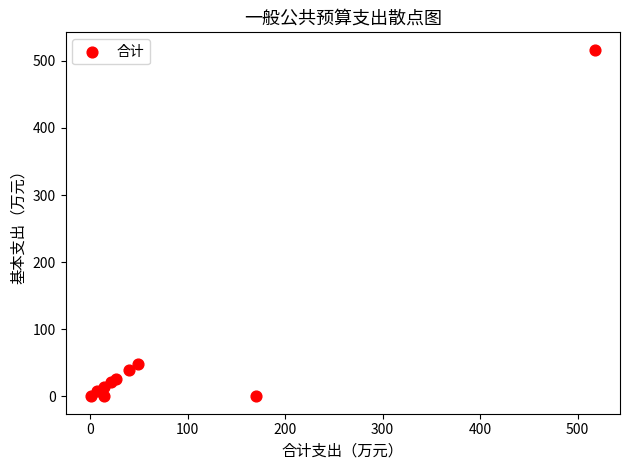

What Y value in the scatter plot is closest to 258?

48.8